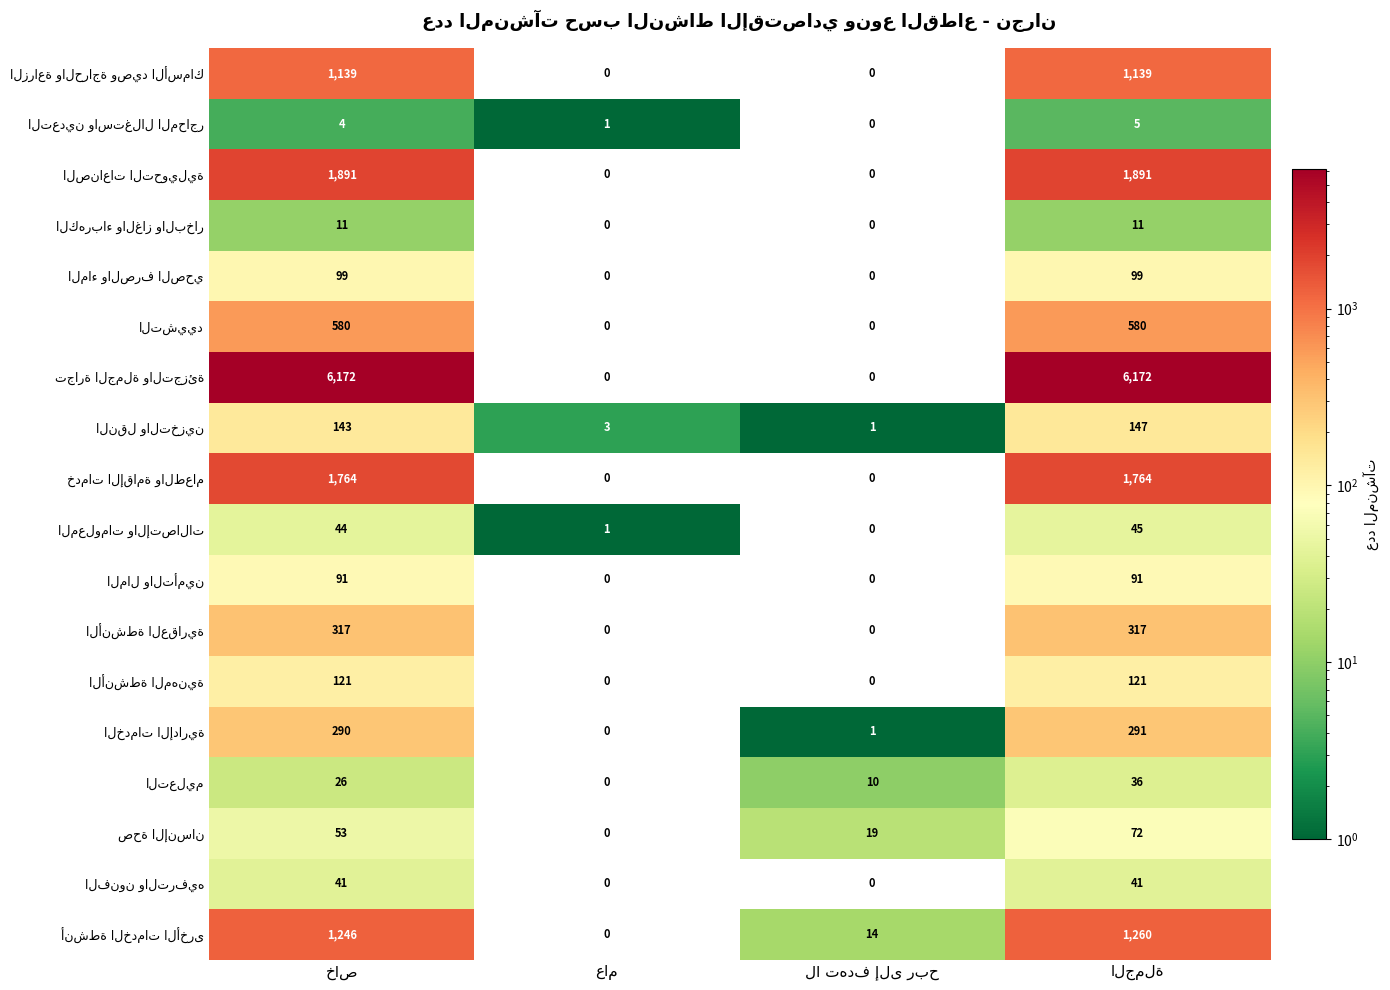

What is the maximum value shown in the chart?

6172